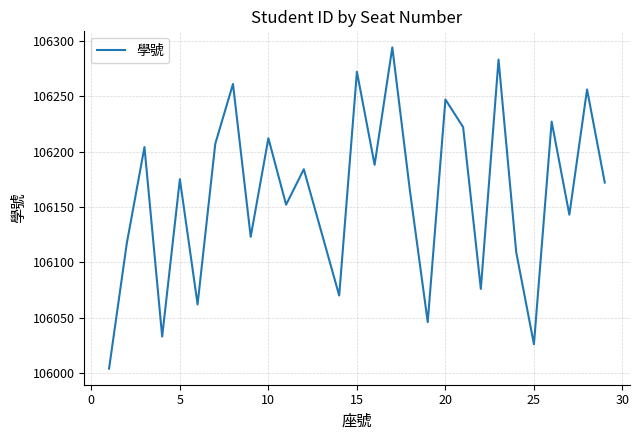

What is the average value?

106161